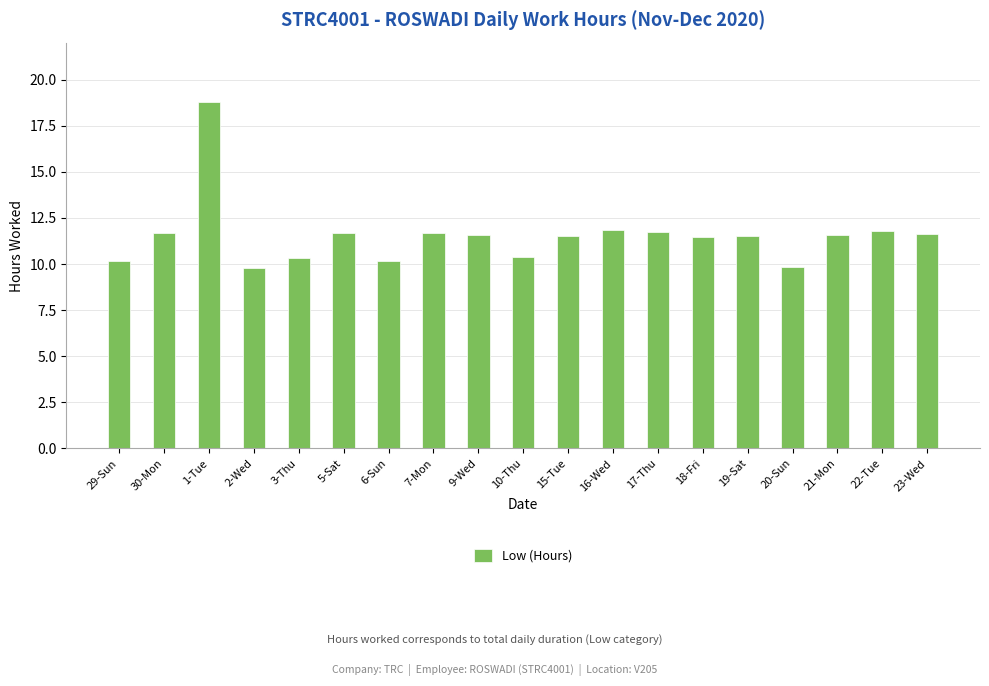

Between 3-Thu and 15-Tue, which is larger?

15-Tue